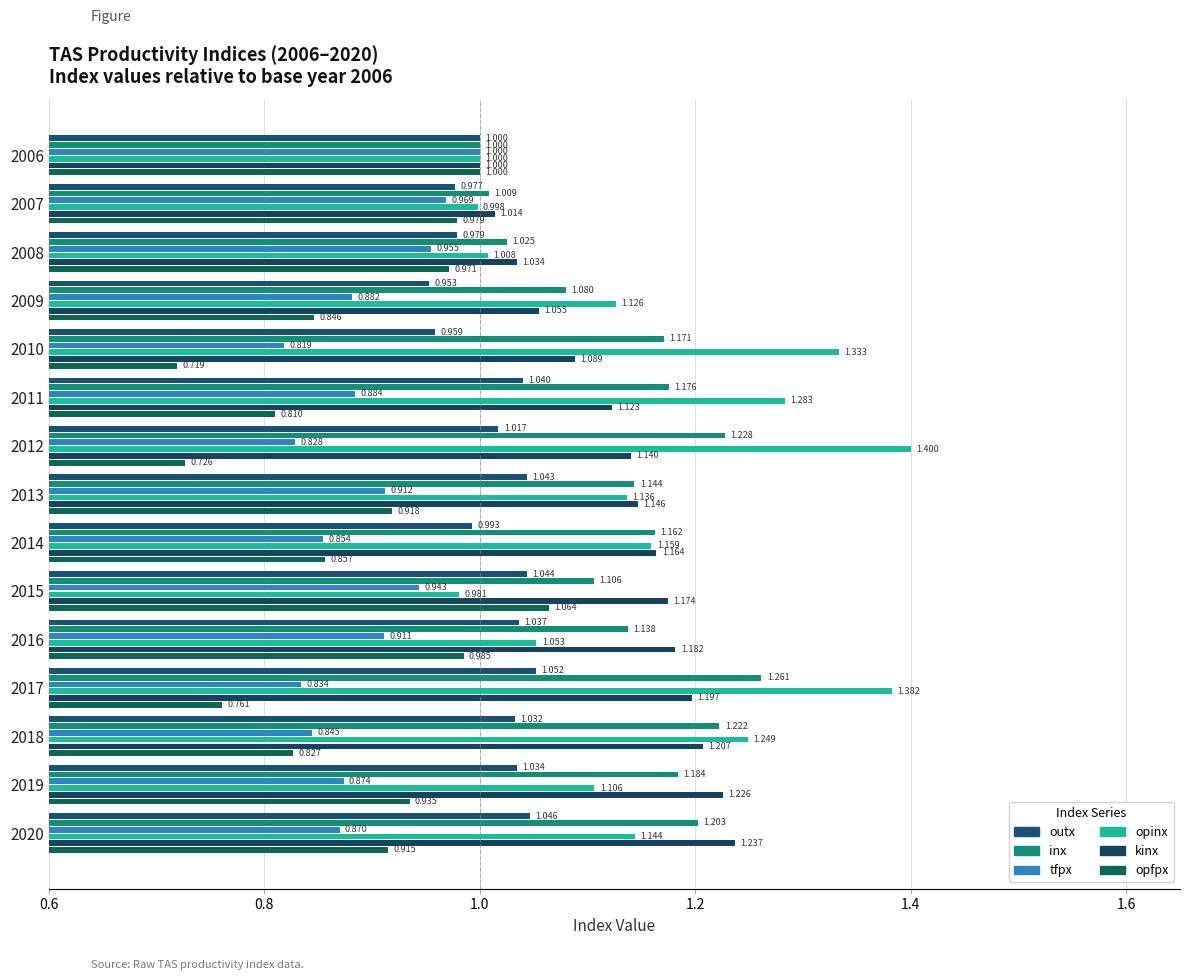

Reading left to right, what are all the values shown in this chart?

outx: 1.0	1.0	1.0	1.0	1.0	1.0	1.0	1.0	1.0	1.0	1.0	1.1	1.0	1.0	1.0
inx: 1.0	1.0	1.0	1.1	1.2	1.2	1.2	1.1	1.2	1.1	1.1	1.3	1.2	1.2	1.2
tfpx: 1.0	1.0	1.0	0.9	0.8	0.9	0.8	0.9	0.9	0.9	0.9	0.8	0.8	0.9	0.9
opinx: 1.0	1.0	1.0	1.1	1.3	1.3	1.4	1.1	1.2	1.0	1.1	1.4	1.2	1.1	1.1
kinx: 1.0	1.0	1.0	1.1	1.1	1.1	1.1	1.1	1.2	1.2	1.2	1.2	1.2	1.2	1.2
opfpx: 1.0	1.0	1.0	0.8	0.7	0.8	0.7	0.9	0.9	1.1	1.0	0.8	0.8	0.9	0.9